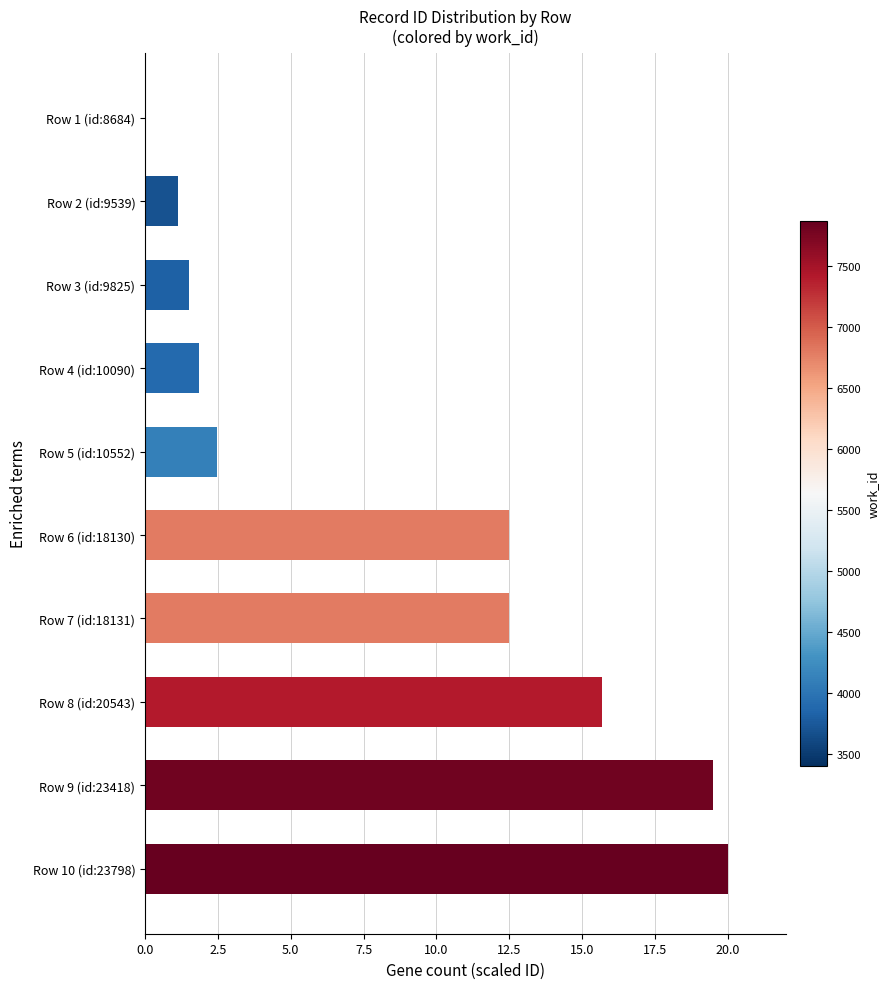

What is the sum of all values?

87.2